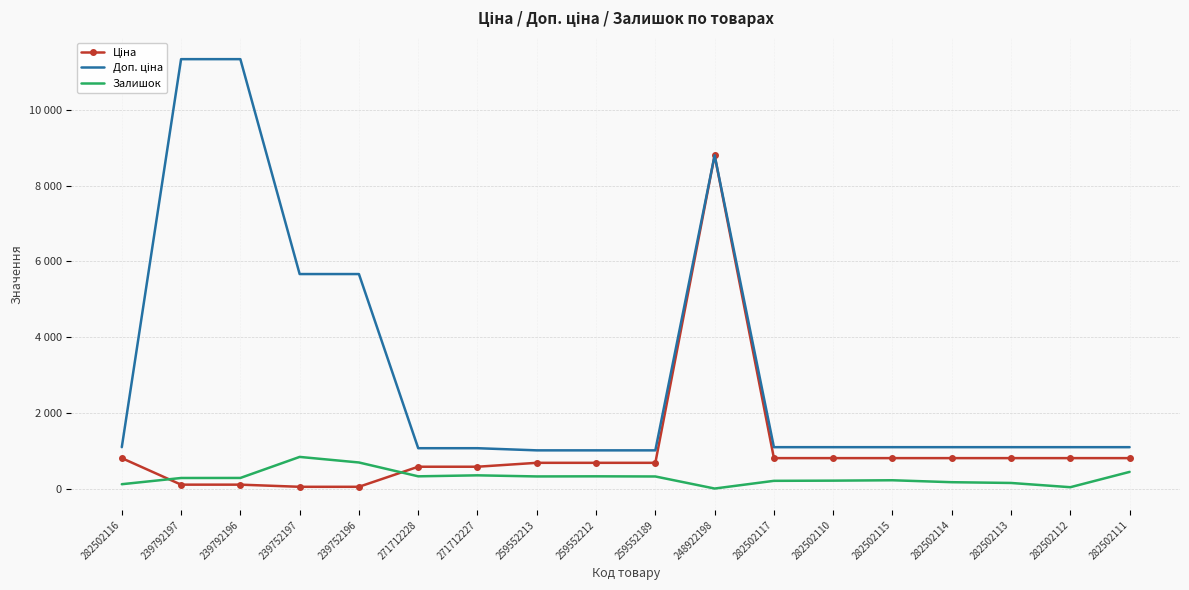

Reading left to right, list all the values displayed in this chart.

Ціна: 813.0	113.3	113.3	56.7	56.7	586.0	586.0	689.1	689.1	689.1	8797.6	813.0	813.0	813.0	813.0	813.0	813.0	813.0
Доп. ціна: 1101.8	11334.0	11334.0	5667.0	5667.0	1074.5	1074.5	1017.8	1017.8	1017.8	8797.6	1101.8	1101.8	1101.8	1101.8	1101.8	1101.8	1101.8
Залишок: 125.0	289.0	290.0	845.0	698.0	333.0	359.0	330.0	333.0	329.0	11.0	214.0	219.0	229.0	178.0	158.0	46.0	450.0